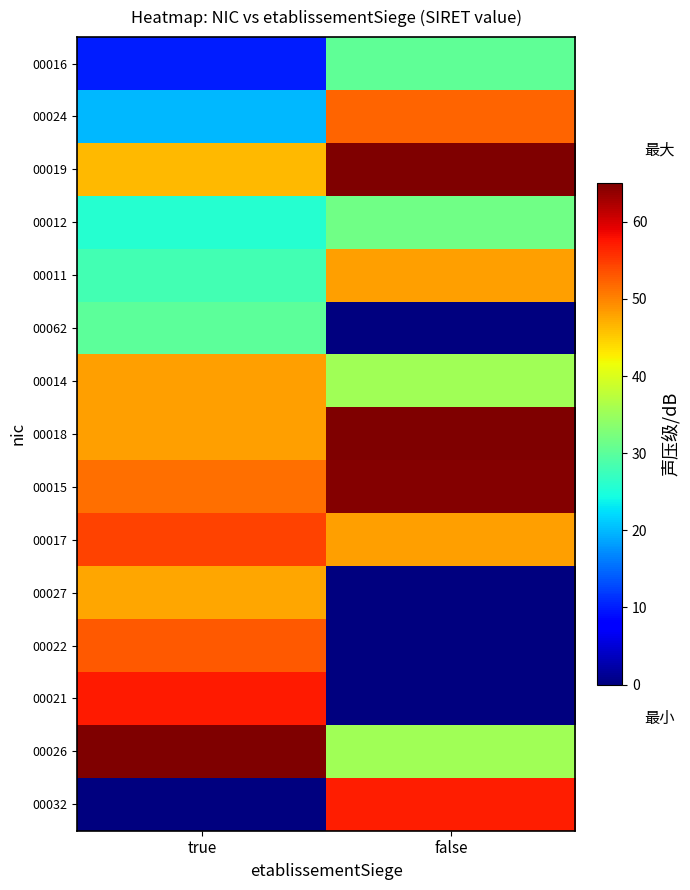

Between false and true, which is larger?

false